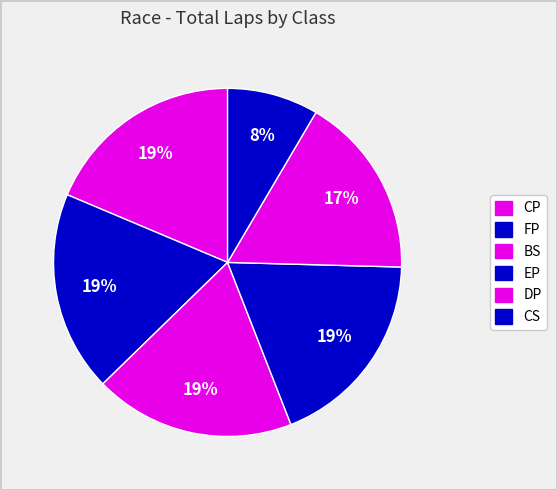

What is the ratio of the value at CP to the value at DP?

1.1